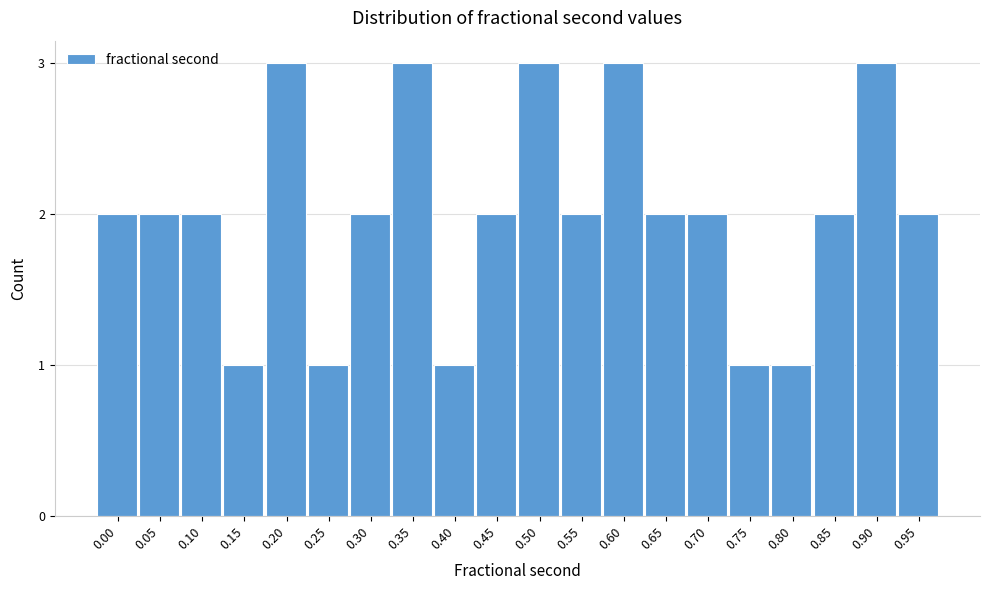

Reading left to right, extract all data points from this chart.

2	2	2	1	3	1	2	3	1	2	3	2	3	2	2	1	1	2	3	2